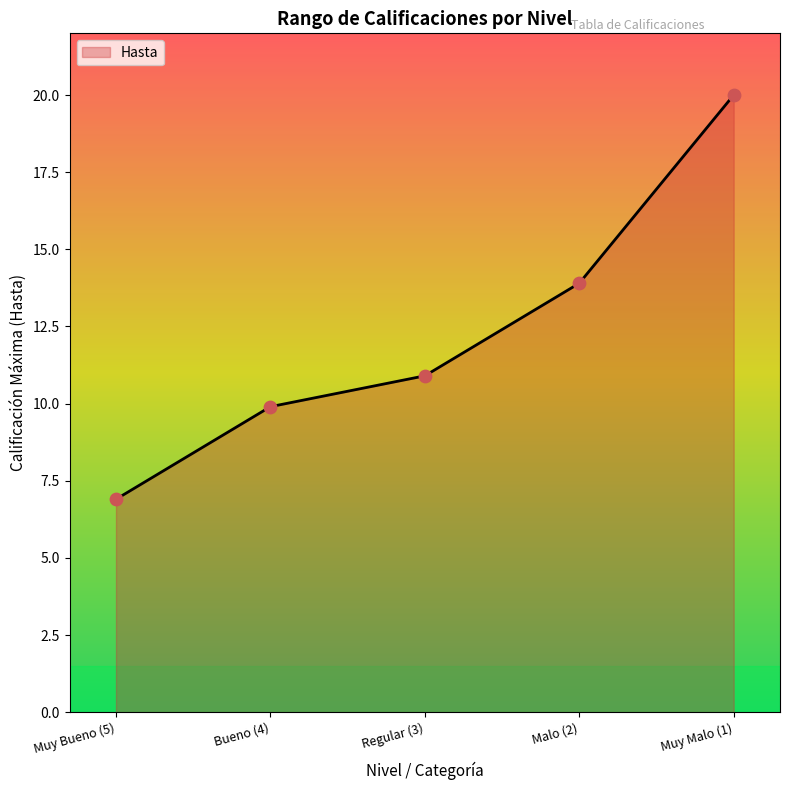

What is the ratio of the value at Regular (3) to the value at Muy Bueno (5)?

1.6